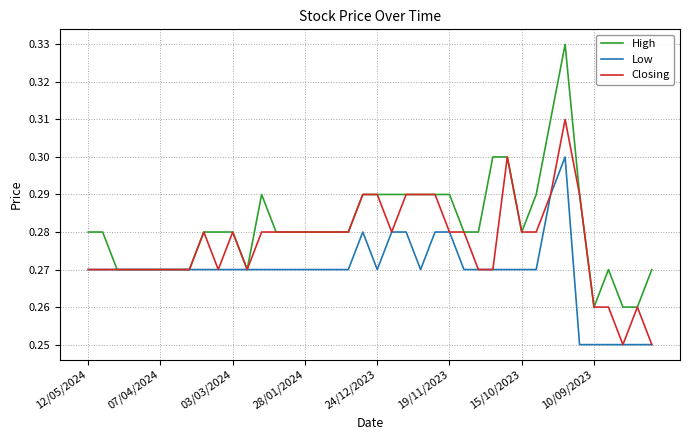

Does the chart have visible grid lines?

Yes